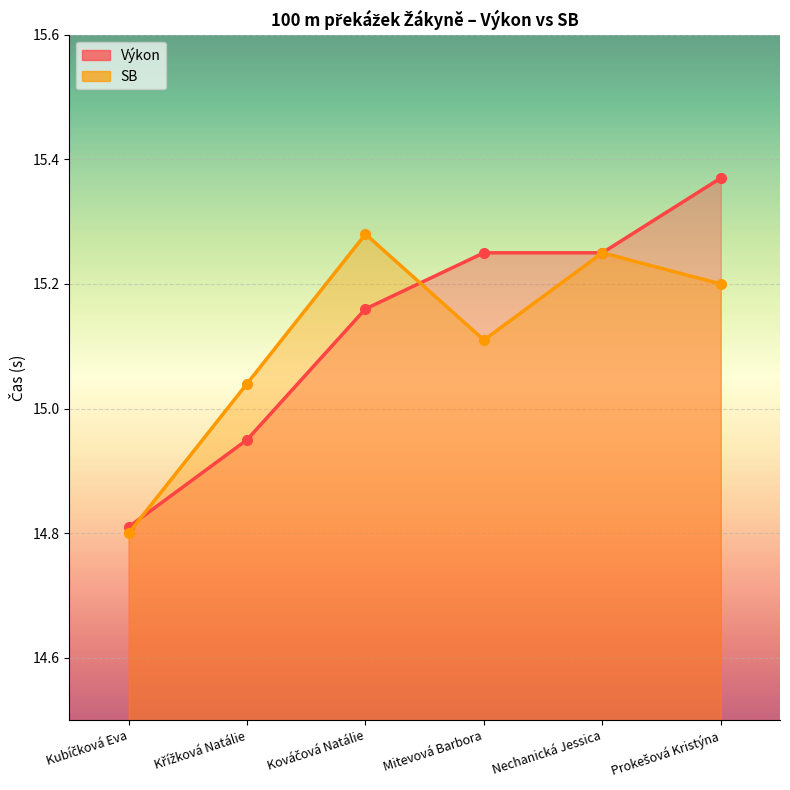

Reading left to right, list all the values displayed in this chart.

Výkon: Kubíčková Eva=14.8	Křížková Natálie=14.9	Kováčová Natálie=15.2	Mitevová Barbora=15.2	Nechanická Jessica=15.2	Prokešová Kristýna=15.4
SB: Kubíčková Eva=14.8	Křížková Natálie=15.0	Kováčová Natálie=15.3	Mitevová Barbora=15.1	Nechanická Jessica=15.2	Prokešová Kristýna=15.2